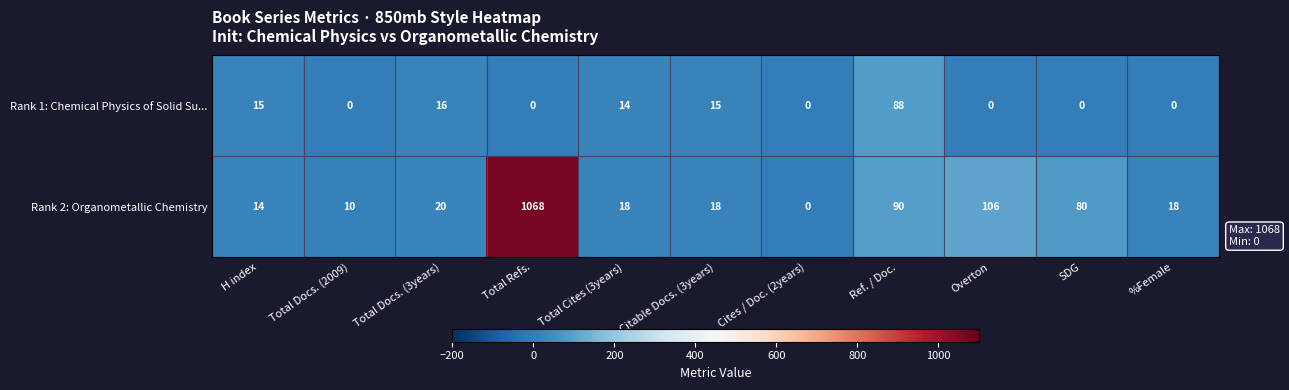

What is the maximum value shown in the chart?

1068